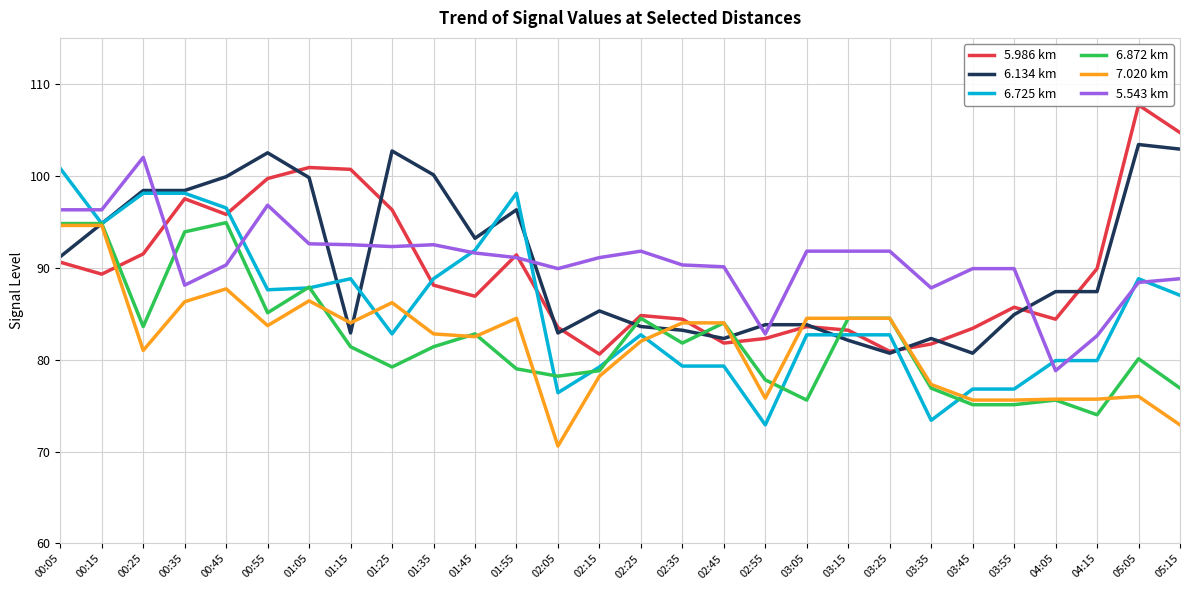

Between which two adjacent categories do 6.872 km and 7.020 km first intersect?

01:05 and 01:15